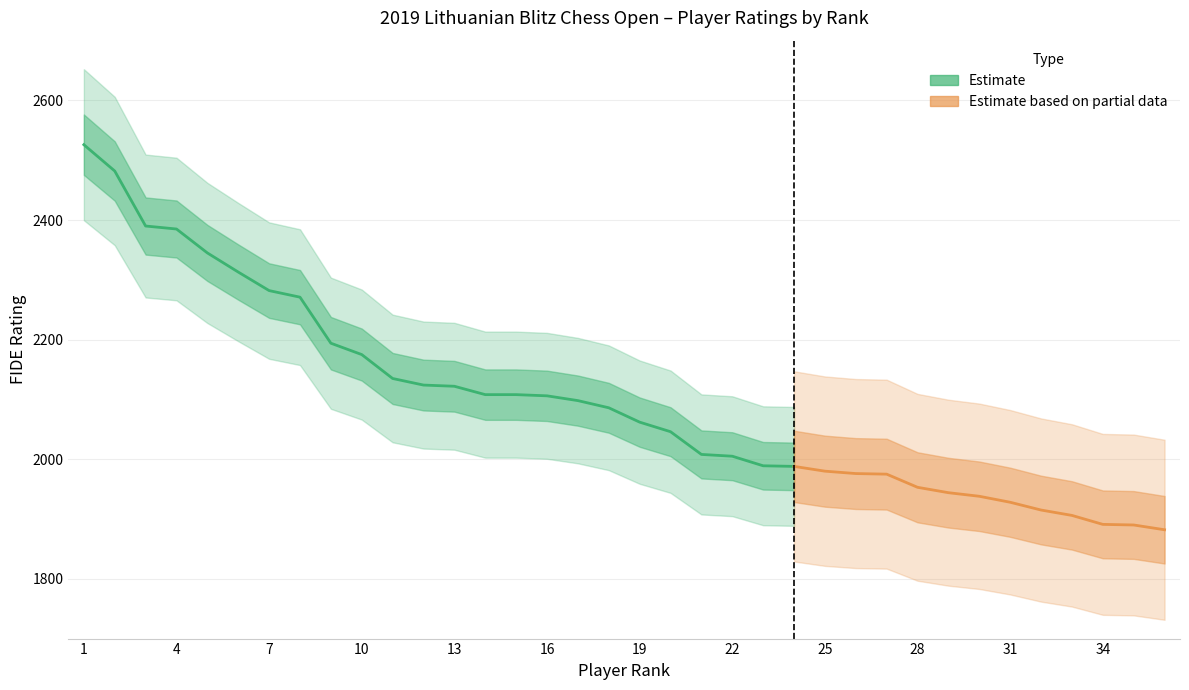

Does the chart display data point markers on the line(s)?

No